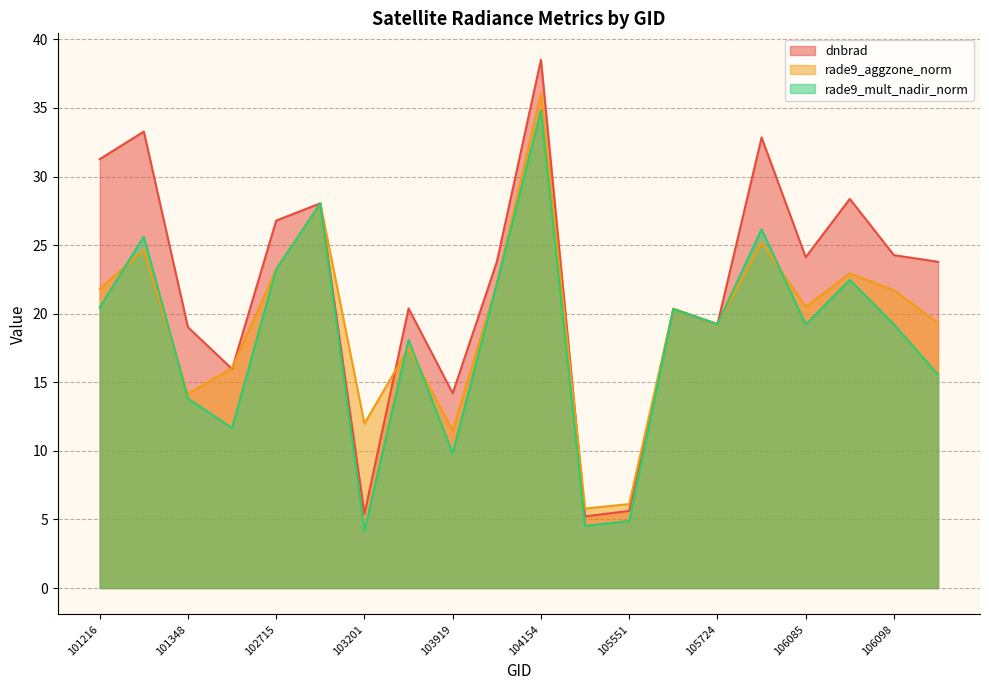

Which series changed the most between 101348 and 106260?

rade9_aggzone_norm